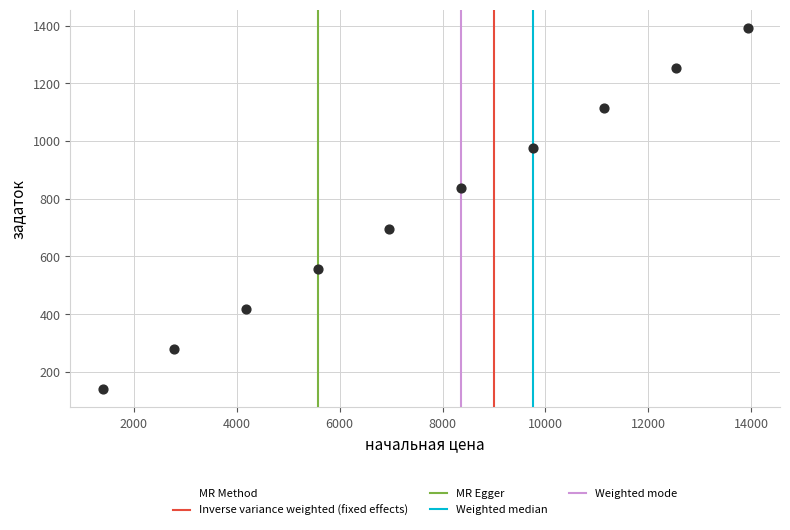

What is the average Y value?

766.2